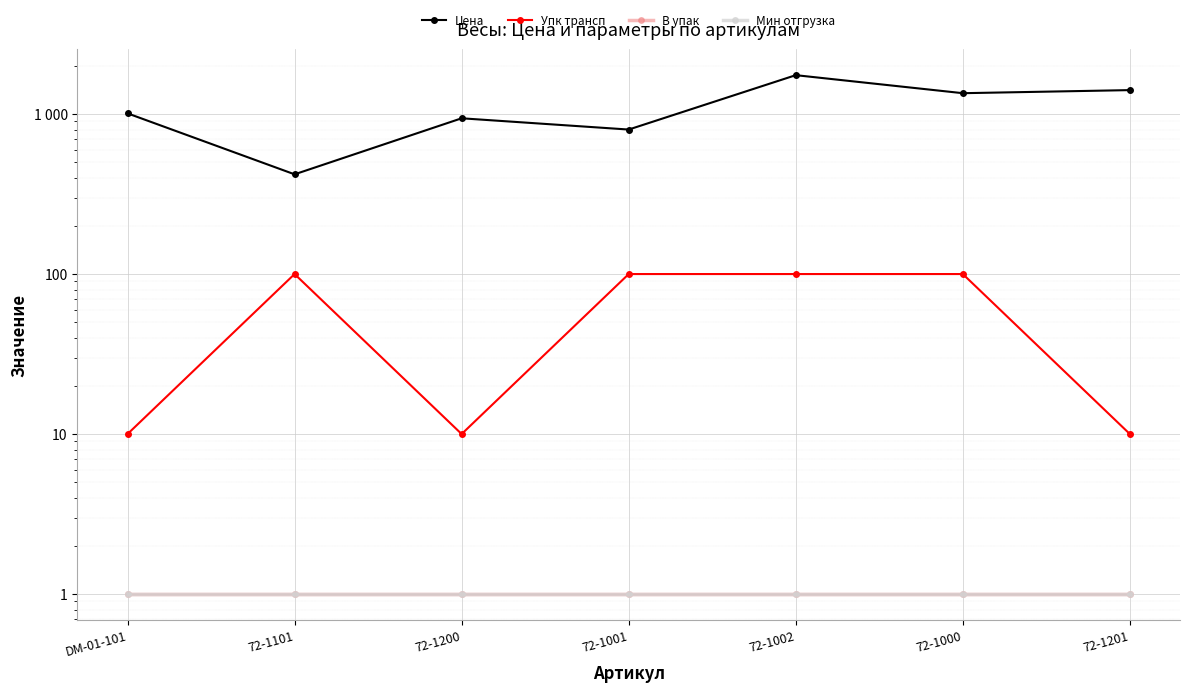

Reading left to right, extract all data points from this chart.

Цена: DM-01-101=1010.0	72-1101=420.0	72-1200=940.8	72-1001=800.0	72-1002=1750.0	72-1000=1350.0	72-1201=1411.2
Упк трансп: DM-01-101=10.0	72-1101=100.0	72-1200=10.0	72-1001=100.0	72-1002=100.0	72-1000=100.0	72-1201=10.0
В упак: DM-01-101=1.0	72-1101=1.0	72-1200=1.0	72-1001=1.0	72-1002=1.0	72-1000=1.0	72-1201=1.0
Мин отгрузка: DM-01-101=1.0	72-1101=1.0	72-1200=1.0	72-1001=1.0	72-1002=1.0	72-1000=1.0	72-1201=1.0